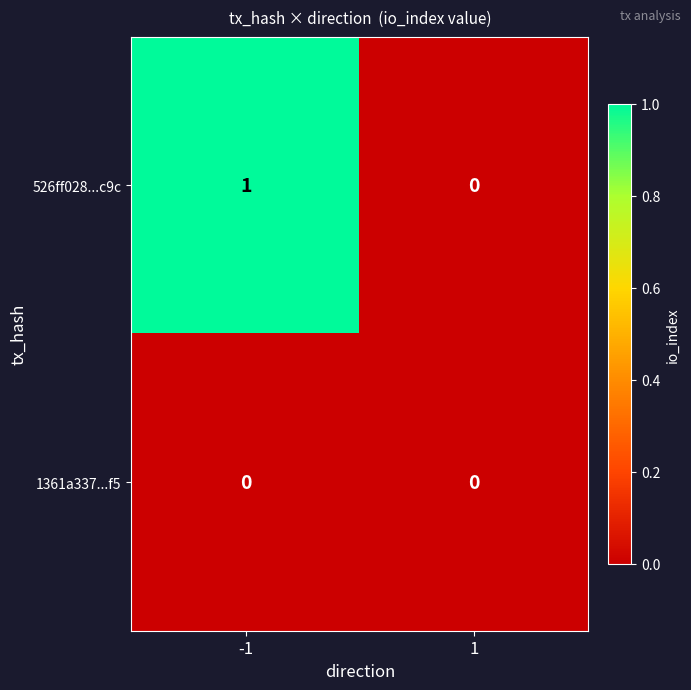

Reading left to right, extract all data points from this chart.

526ff028...c9c: 1	0
1361a337...f5: 0	0